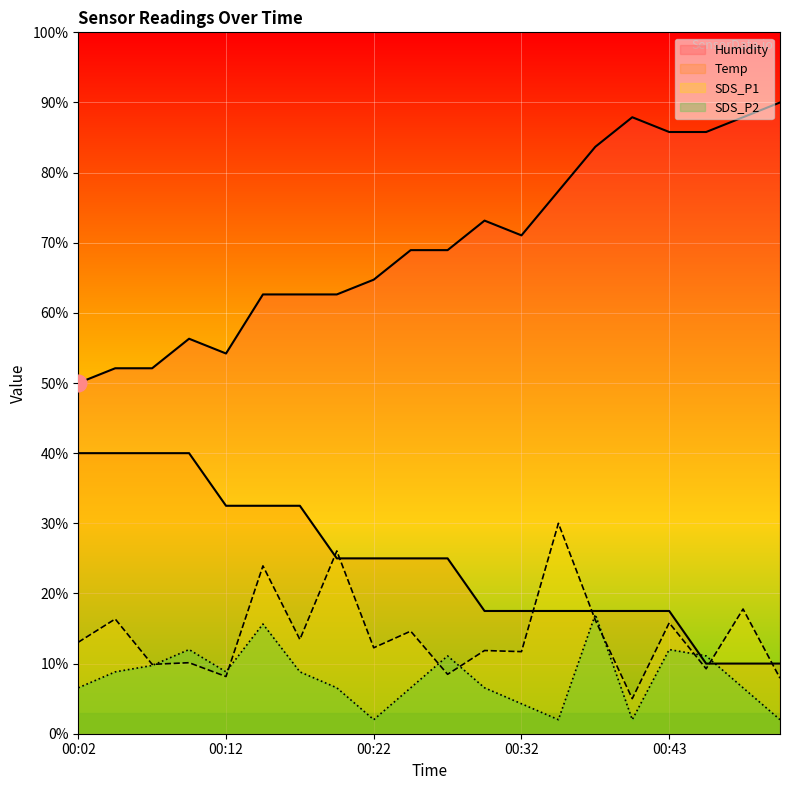

What is the average value of the SDS_P1 series?

14.1